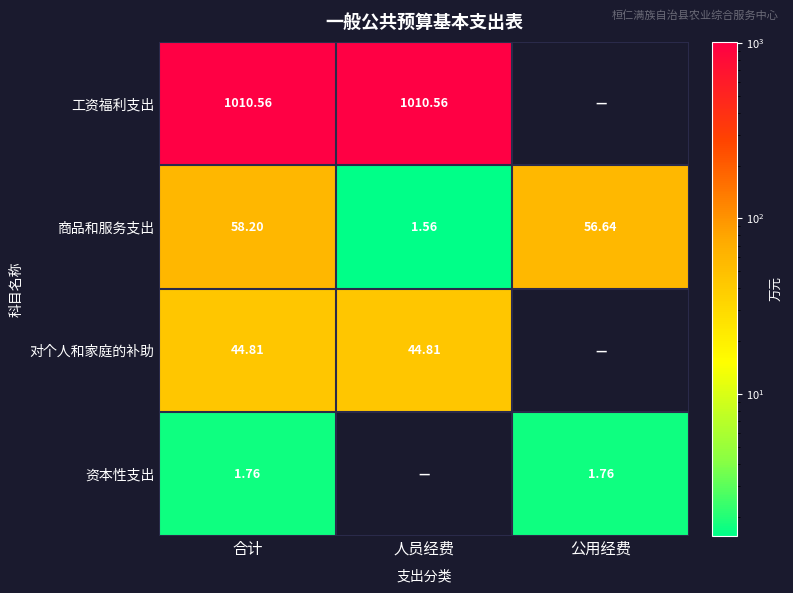

At which label does 商品和服务支出 reach its minimum?

人员经费